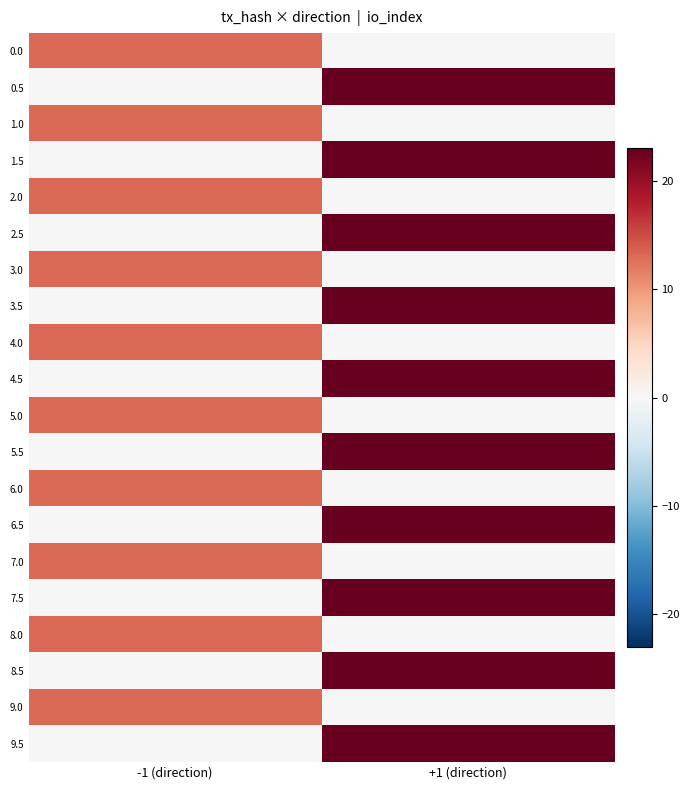

List the series in order of their peak value, highest first.

0.5, 1.5, 2.5, 3.5, 4.5, 5.5, 6.5, 7.5, 8.5, 9.5, 0.0, 1.0, 2.0, 3.0, 4.0, 5.0, 6.0, 7.0, 8.0, 9.0